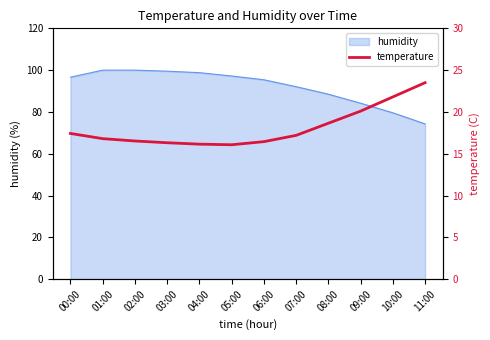

Where is the first local minimum?

05:00